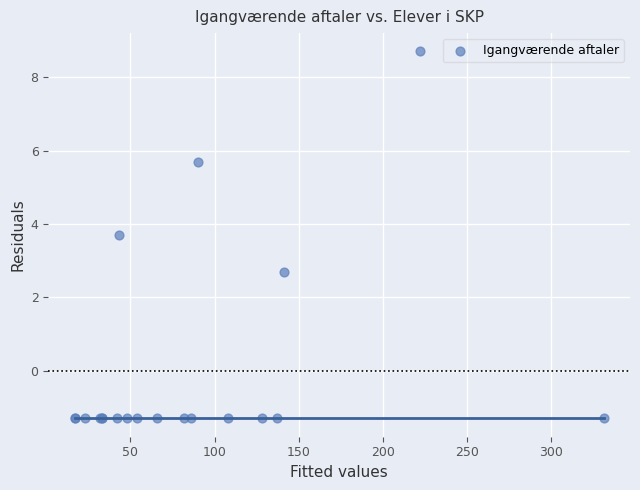

What Y value in the scatter plot is closest to 3?

2.7